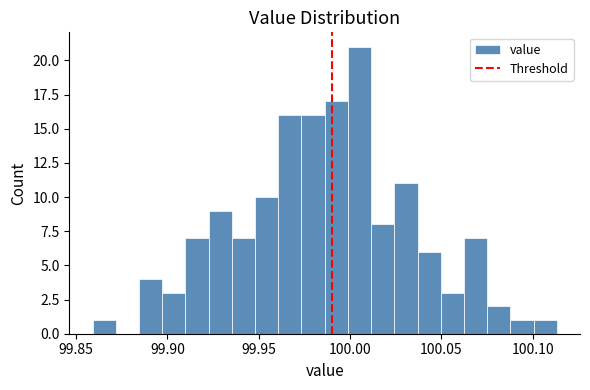

Around what value on the x-axis is the tallest bar? Give the approximate position of its centre, as read against the axis.

100.005